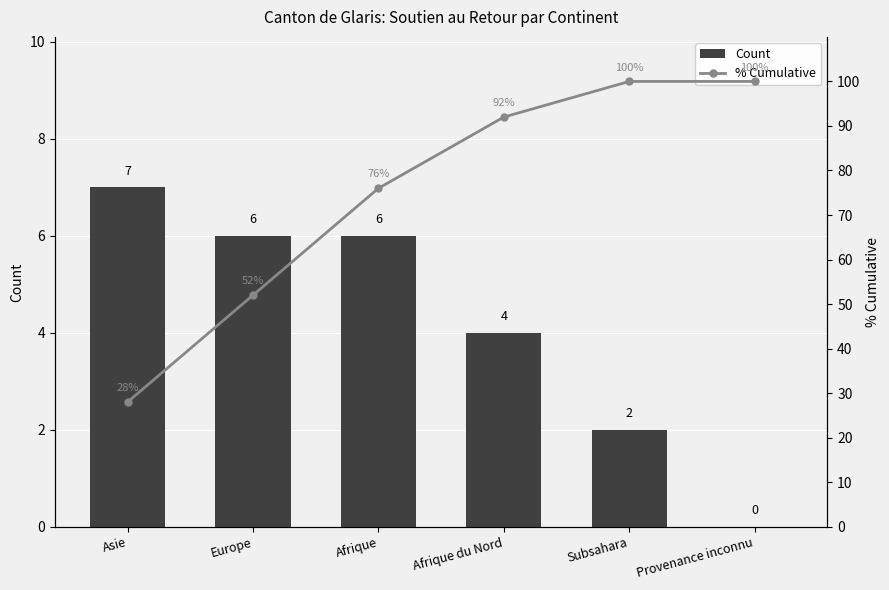

Reading right to left, list all the values displayed in this chart.

Count: 0.0	2.0	4.0	6.0	6.0	7.0
% Cumulative: 100.0	100.0	92.0	76.0	52.0	28.0